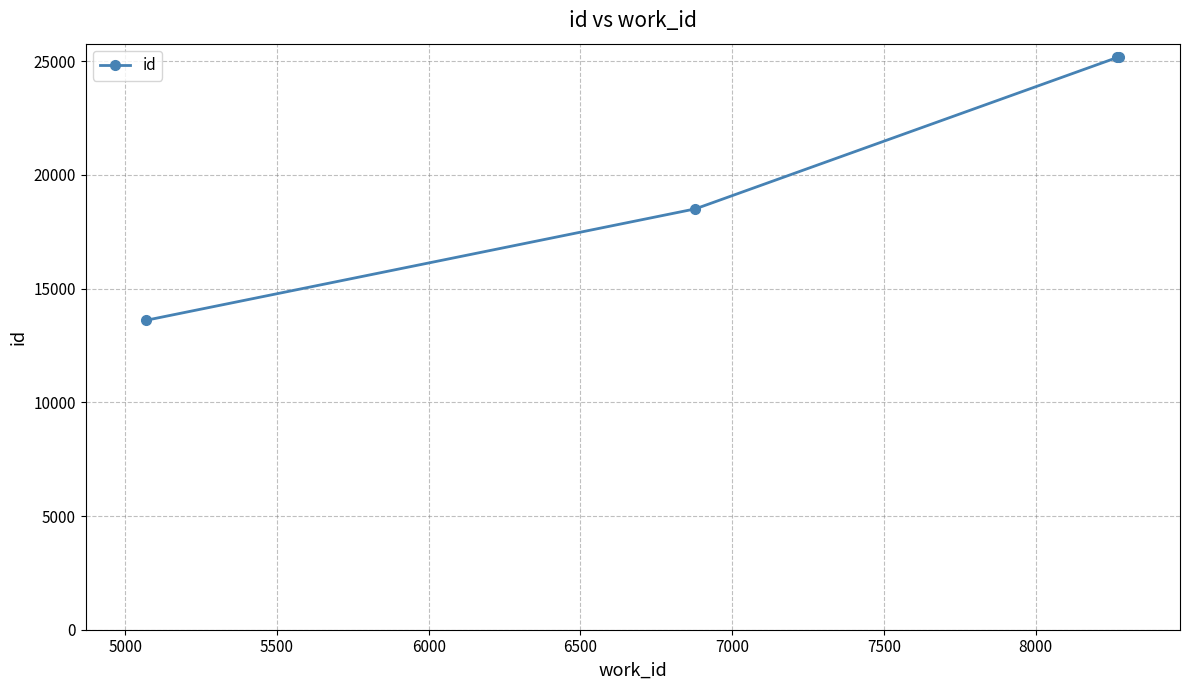

What is the difference between the maximum and minimum values?

11580